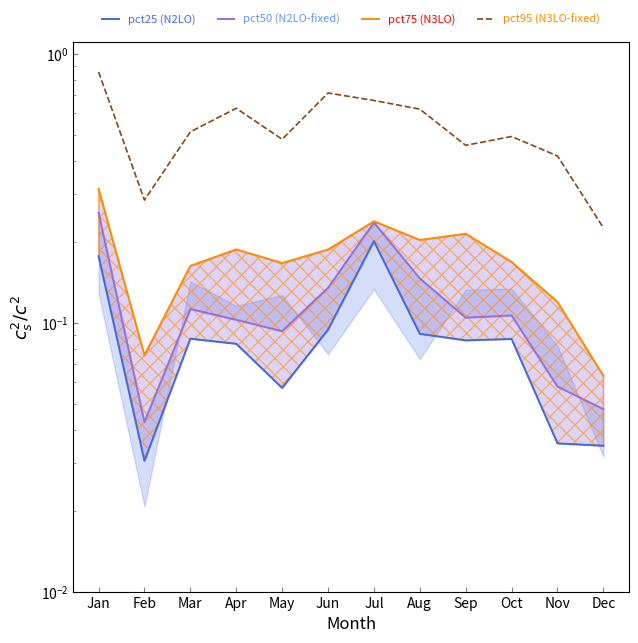

How many interior local valleys does the pct25 series have?

3